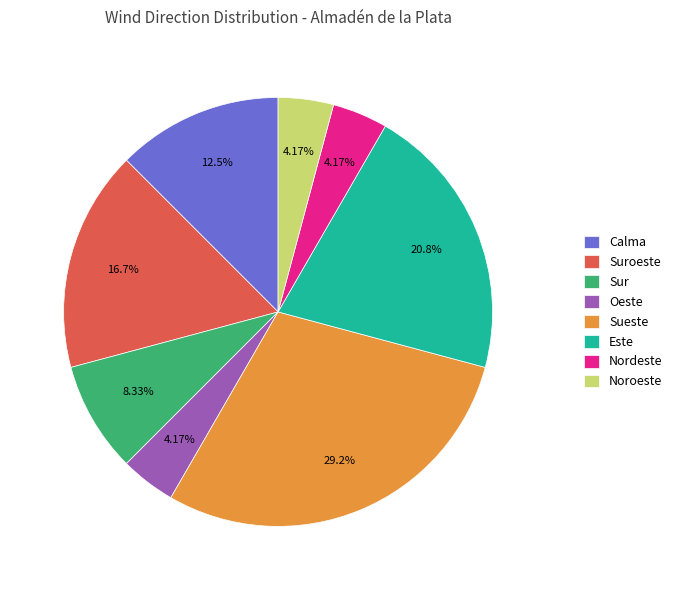

Count the number of slices in the pie.

8